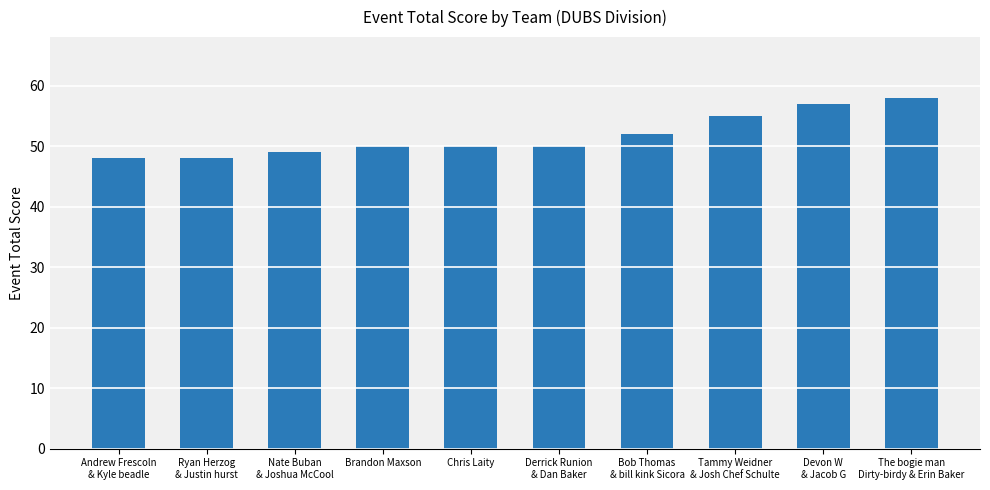

Count the values in the range 49 to 55.

6